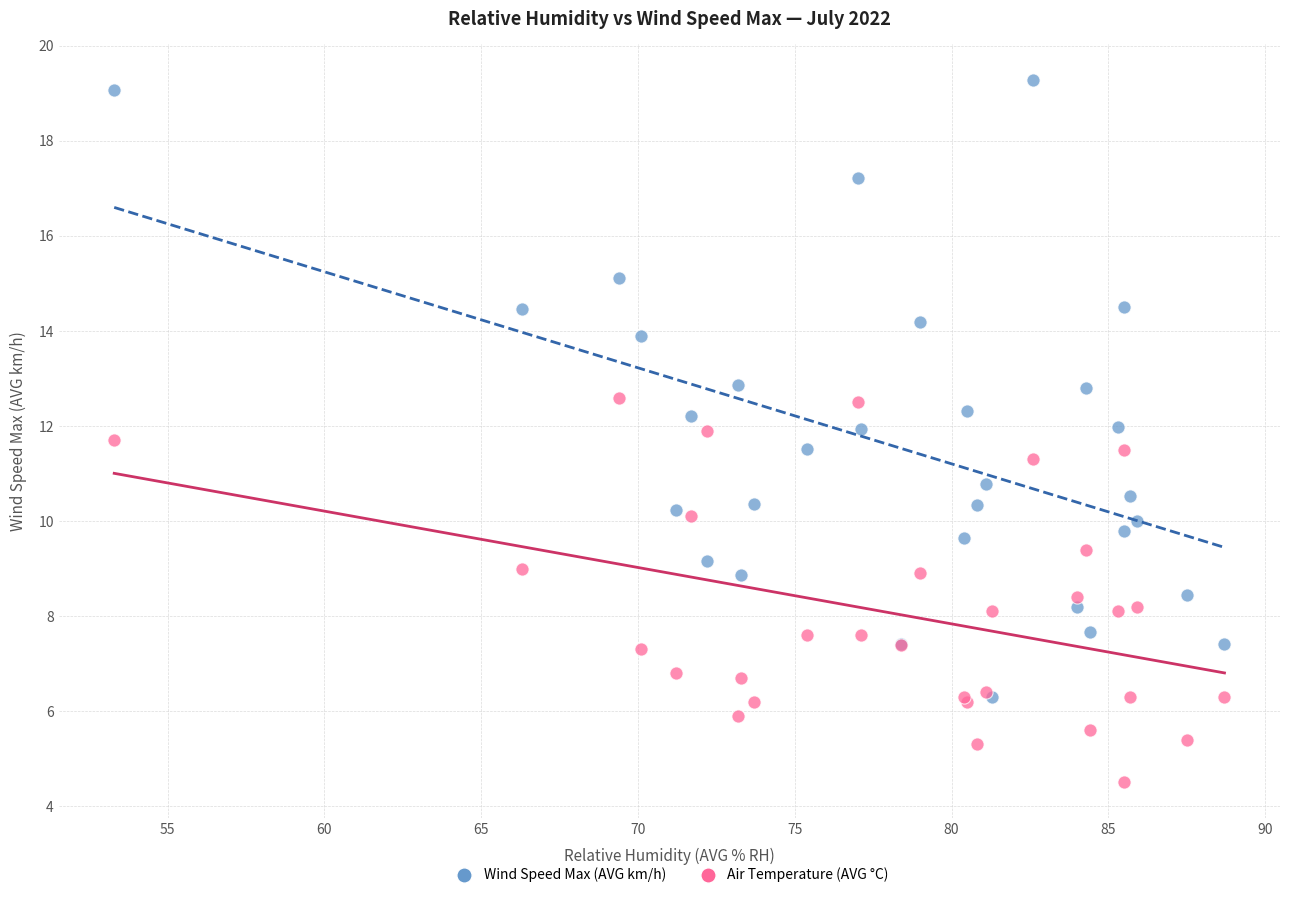

Which series has the largest Y range (max minus min)?

Wind Speed Max (AVG km/h)